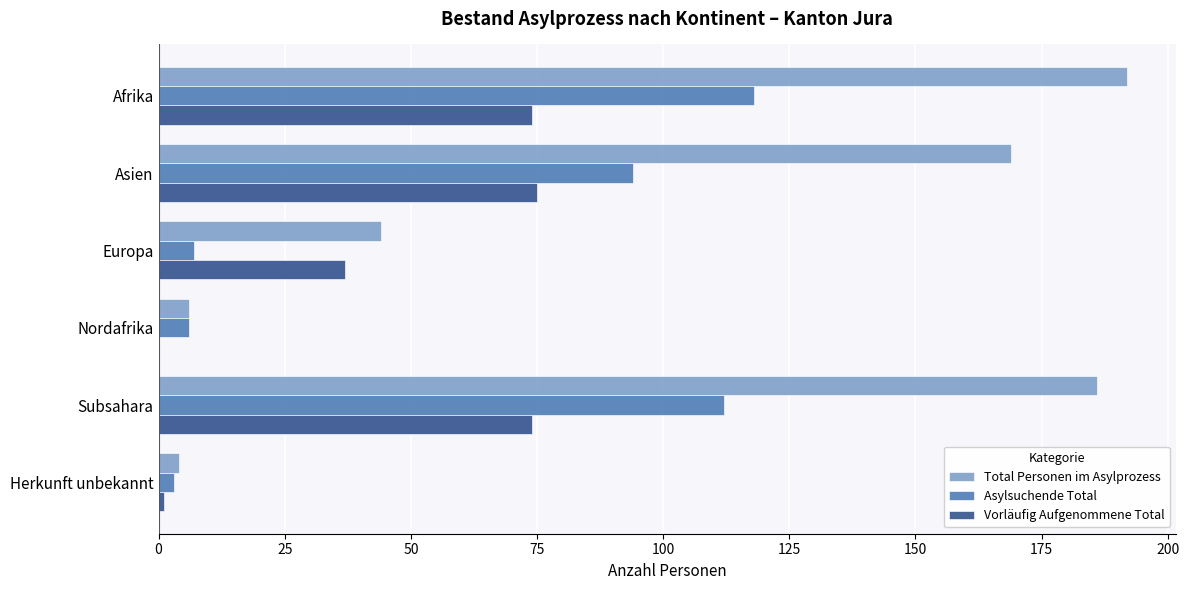

What is the sum of the Vorläufig Aufgenommene Total values at Asien and Afrika?

149